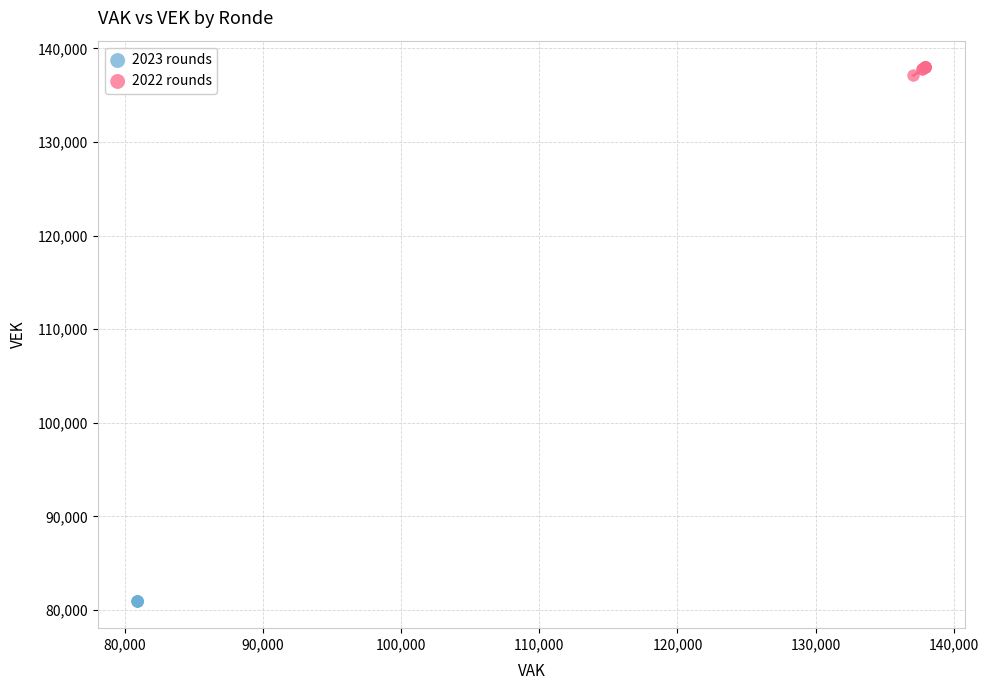

Which series reaches the maximum Y coordinate?

2022 rounds